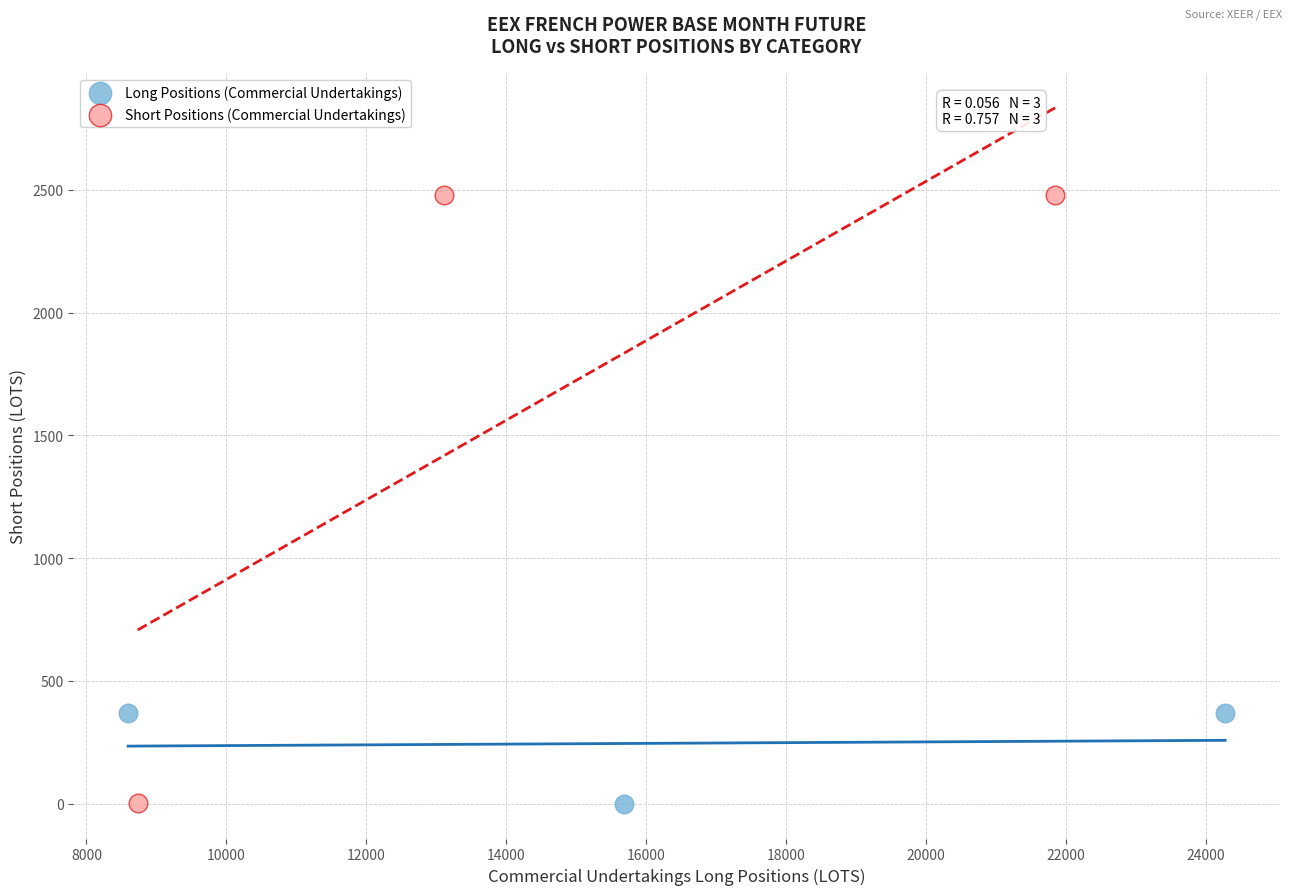

Which series contains the highest Y value?

Short Positions (Commercial Undertakings)